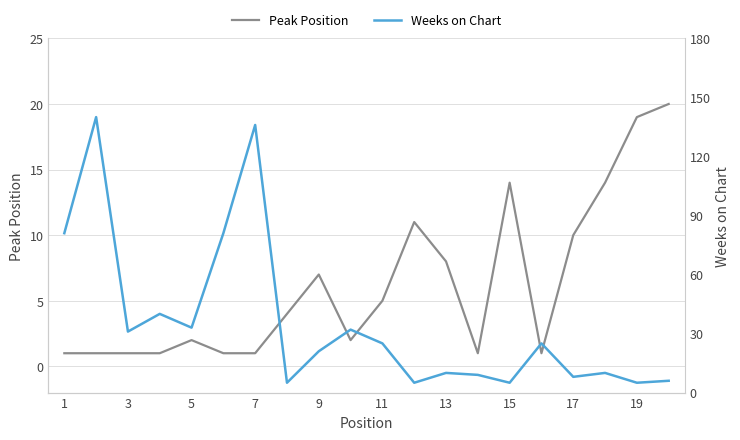

True or false: Peak Position has a value of 1 at 7.

True